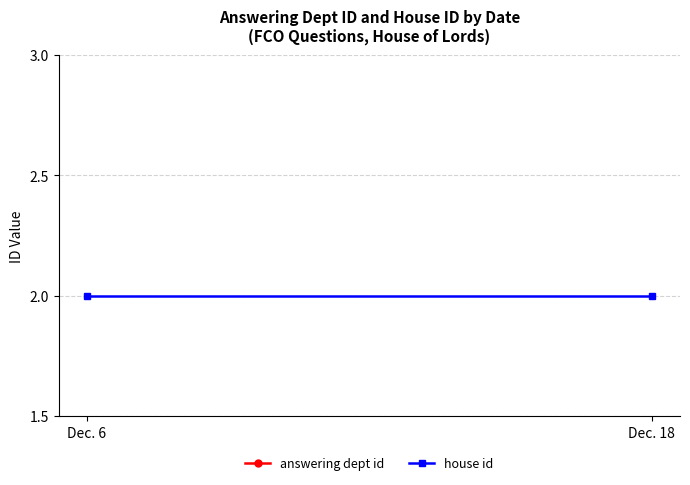

Reading left to right, transcribe all the data shown in this chart.

answering dept id: 16	16
house id: 2	2